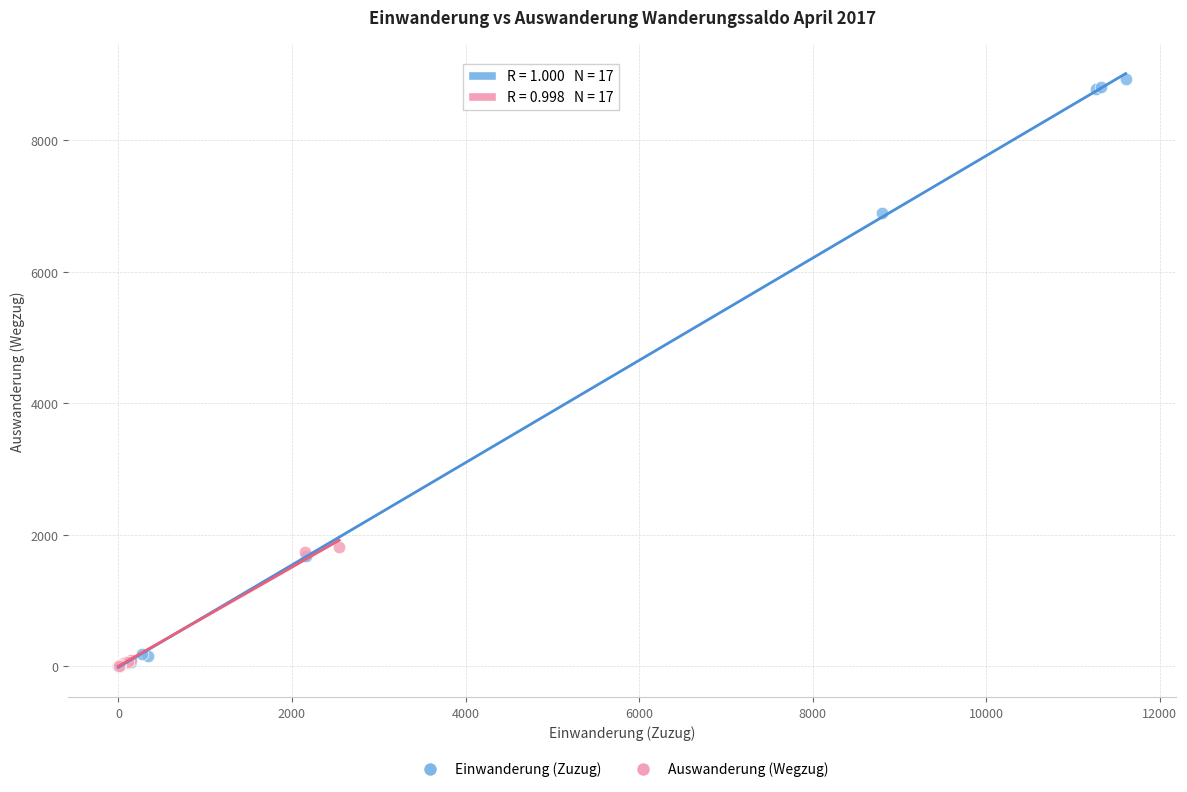

Which series reaches the maximum Y coordinate?

Einwanderung (Zuzug)